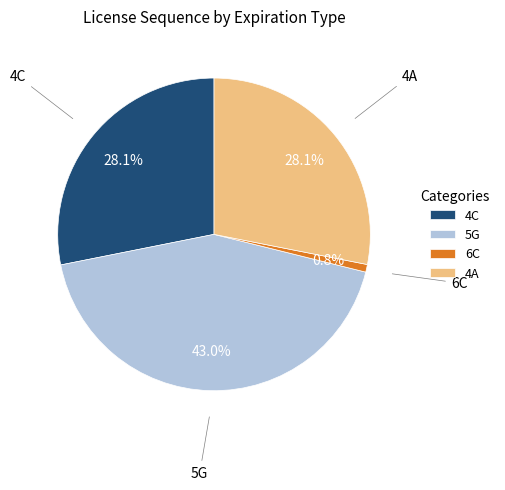

What is the ratio of the value at 5G to the value at 6C?

54.4